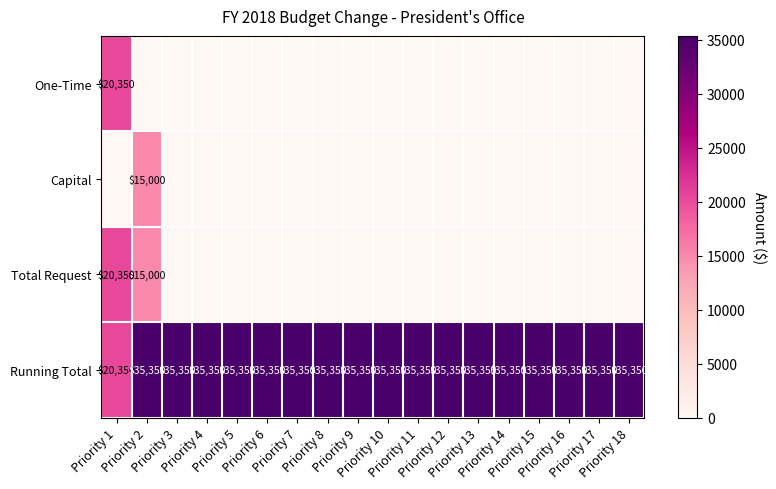

What is the lowest value of the Running Total series?

20350